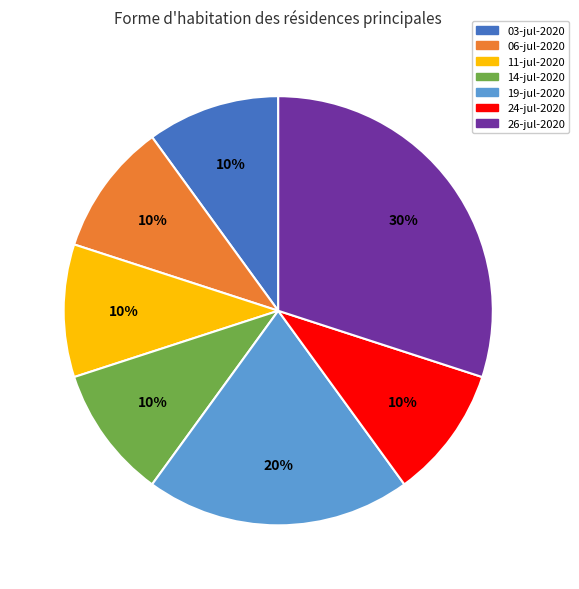

Combined, do 11-jul-2020 and 26-jul-2020 account for over 50%?

No